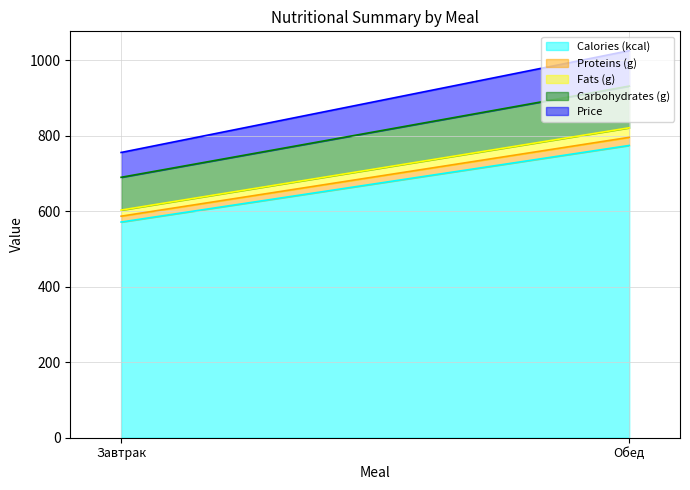

What is the label of the 2nd point from the right?

Завтрак